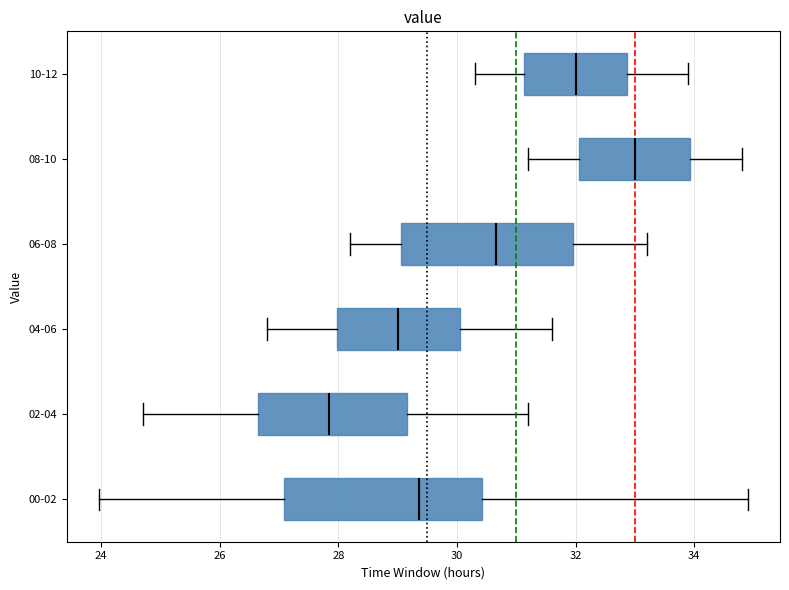

Reading bottom to top, transcribe this box plot: for each box, give where its median line is, the range the box spans, and where its two whiskers end, as read against the x-axis. The values are not printed on the chart, so give them approximately, as read against the axis.

00-02: median 29.4, box 27.0 to 30.4, whiskers 24.0 to 35.0
02-04: median 27.8, box 26.6 to 29.2, whiskers 24.8 to 31.2
04-06: median 29.0, box 28.0 to 30.0, whiskers 26.8 to 31.6
06-08: median 30.6, box 29.0 to 32.0, whiskers 28.2 to 33.2
08-10: median 33.0, box 32.0 to 34.0, whiskers 31.2 to 34.8
10-12: median 32.0, box 31.2 to 32.8, whiskers 30.4 to 34.0